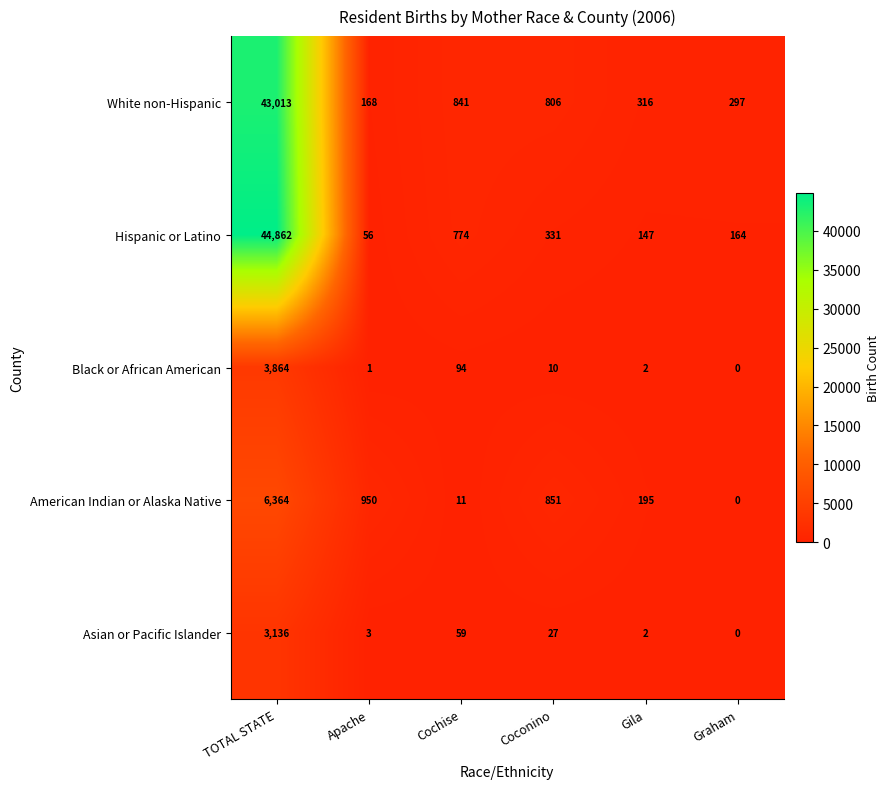

At how many categories does at least one series exceed 13308?

1